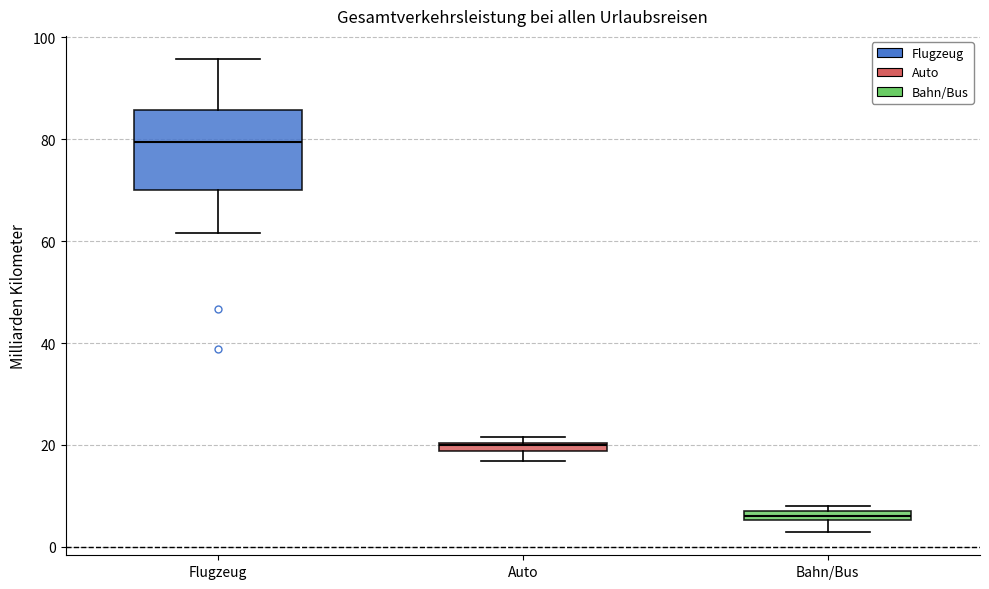

Comparing the boxes themselves (not the whiskers), which one is the tallest?

Flugzeug